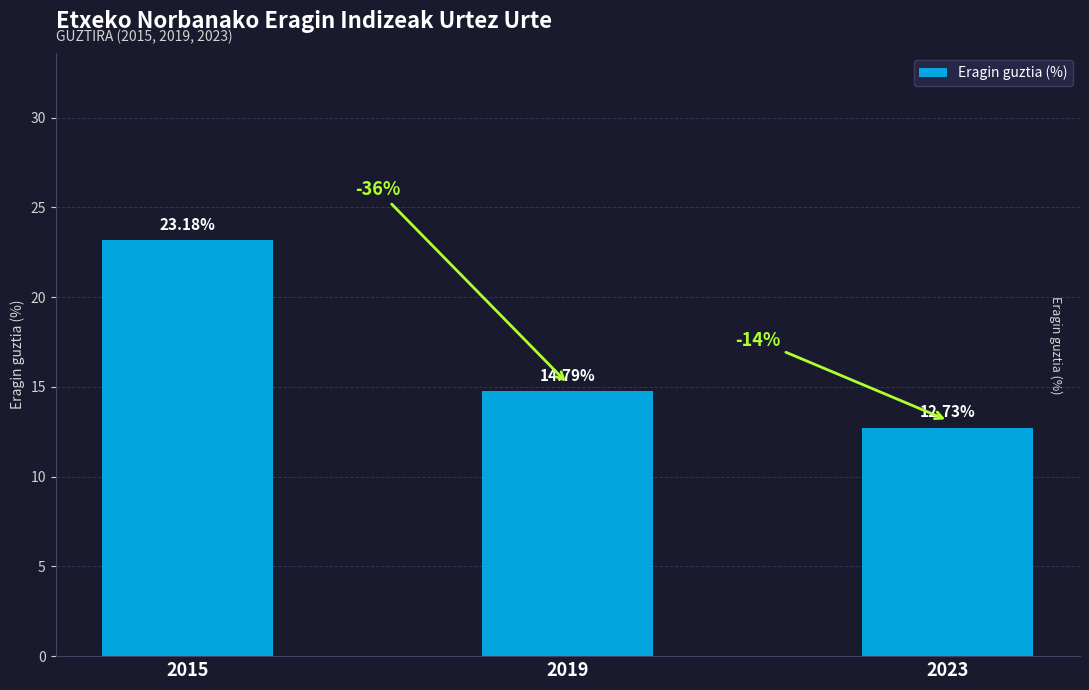

How many bars are there in total?

3